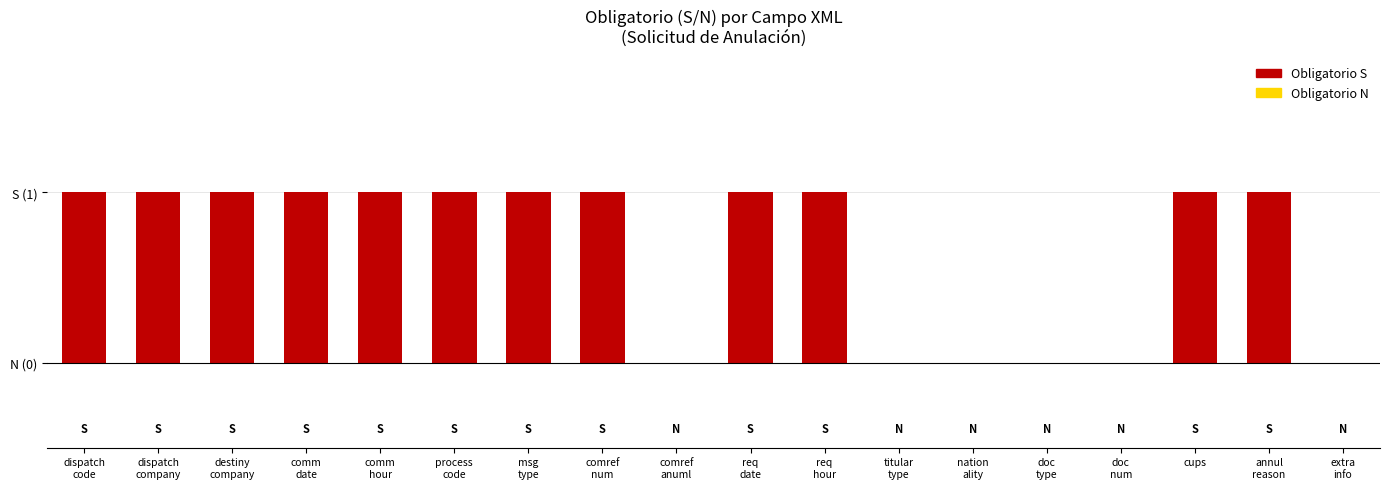

Approximately how many times larger is the value at destiny
company compared to dispatch
company?

1.0